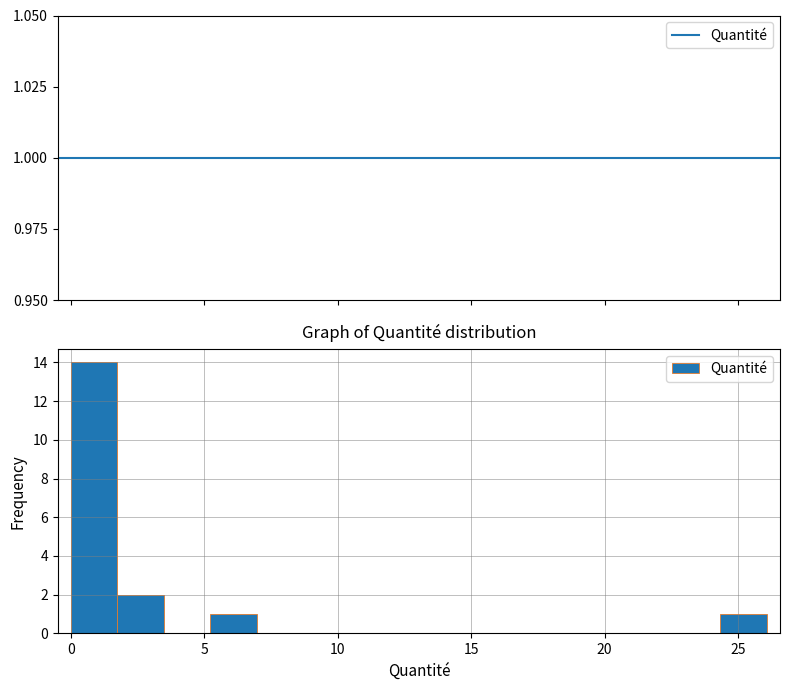

Read against the x-axis, roughly where is the centre of the tallest bar?

1.0